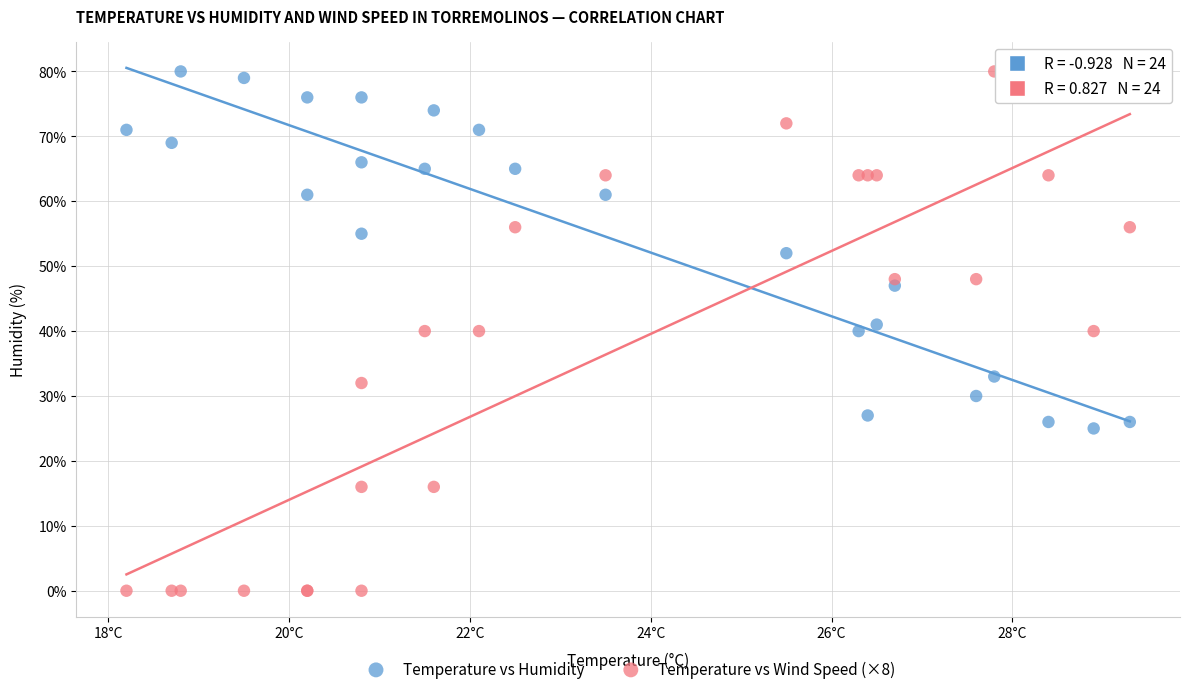

Which series reaches the minimum Y coordinate?

Temperature vs Wind Speed (×8)